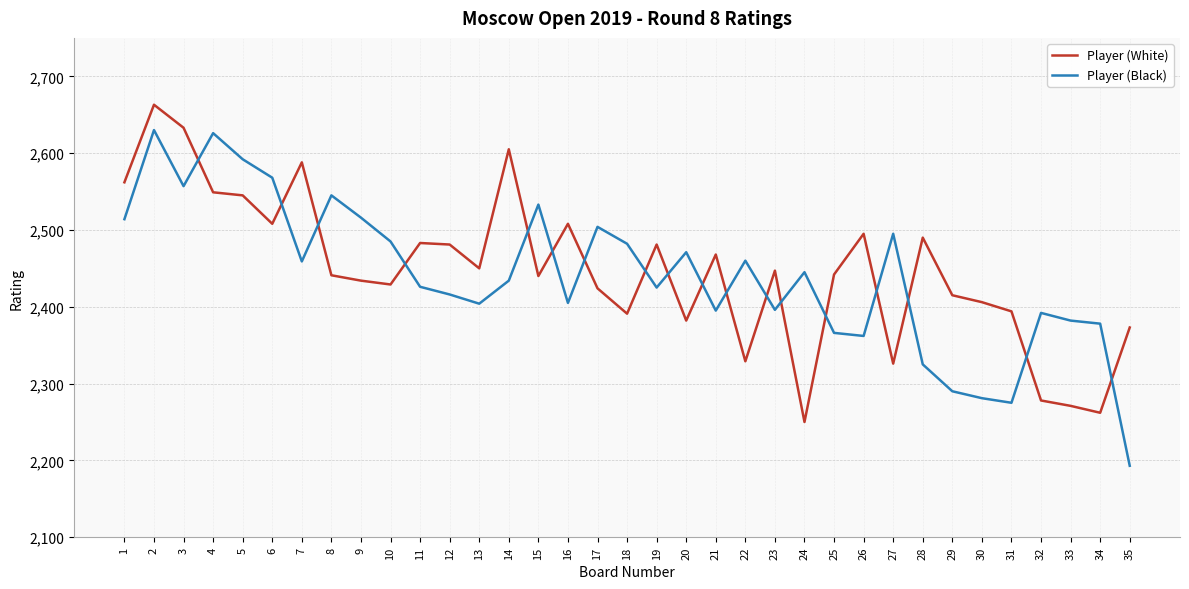

At 5, list the series in order from largest to smallest.

Player (Black), Player (White)